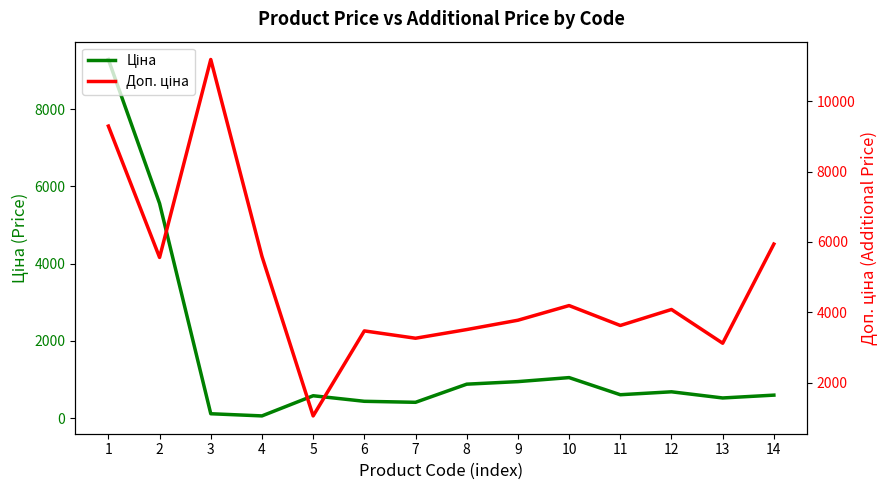

At which label does Доп. ціна first exceed 4082?

1